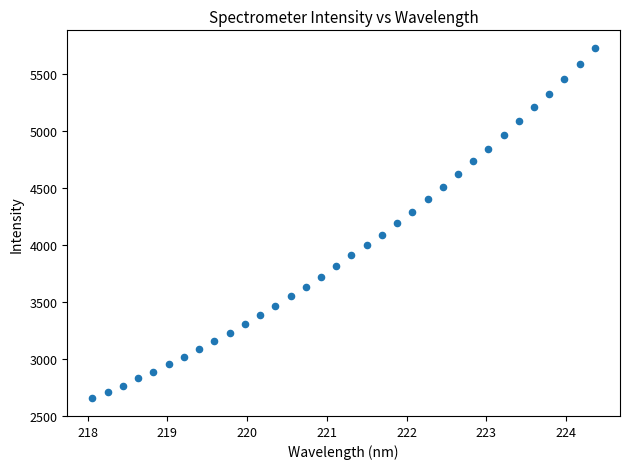

What is the range of X values (max minus min)?

6.3